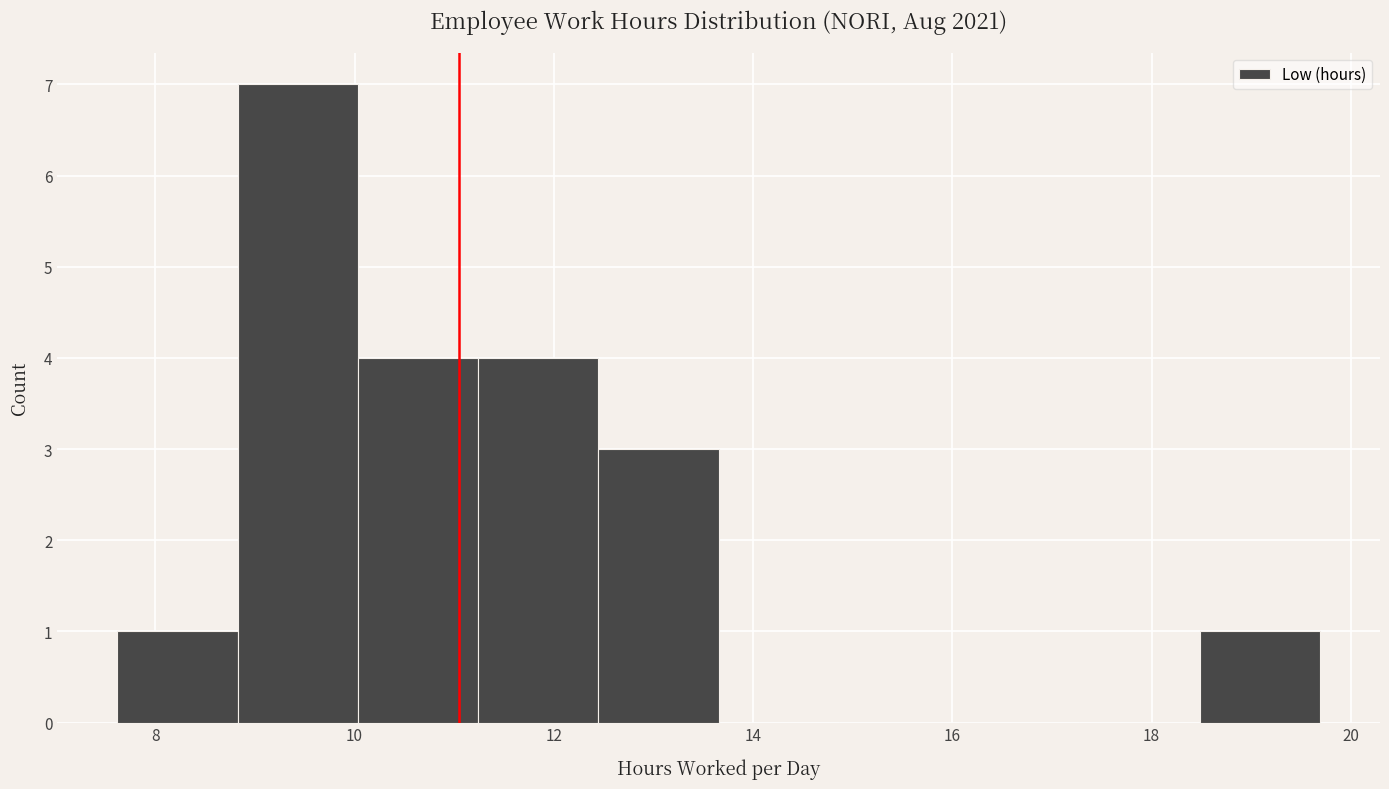

Which range on the x-axis has the tallest bar?

8.8 to 10.0